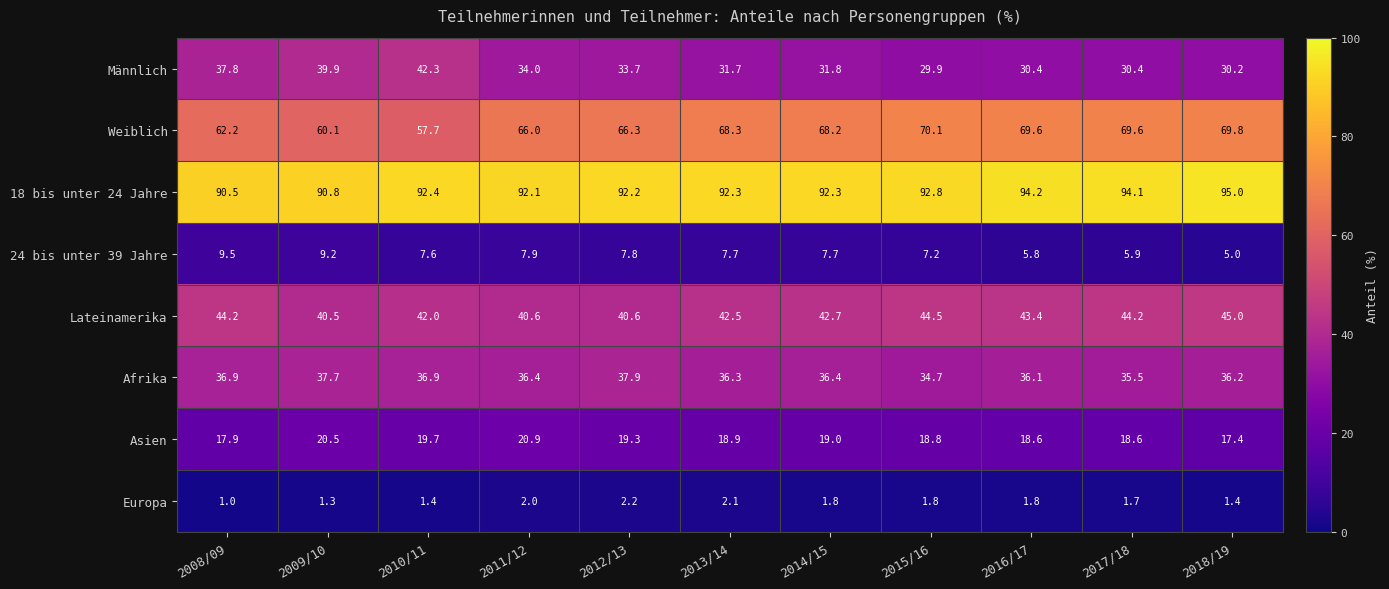

List the series in order of their peak value, highest first.

18 bis unter 24 Jahre, Weiblich, Lateinamerika, Männlich, Afrika, Asien, 24 bis unter 39 Jahre, Europa